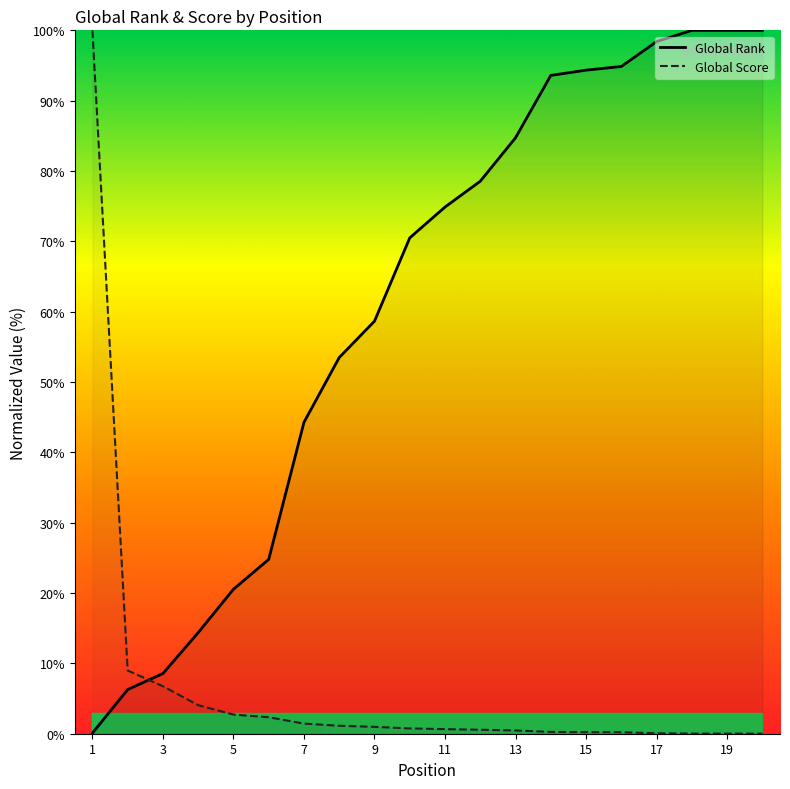

Which category has the highest value in the Global Score series?

1